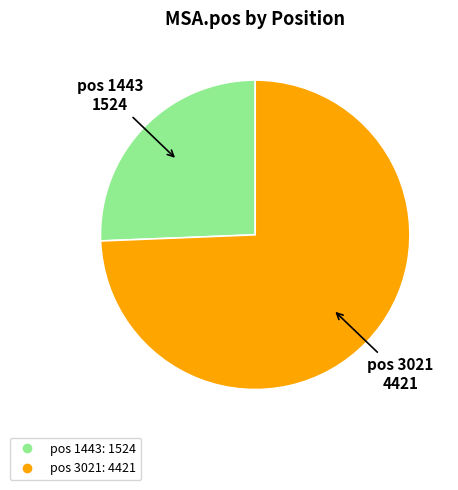

Does any single category account for the majority?

Yes